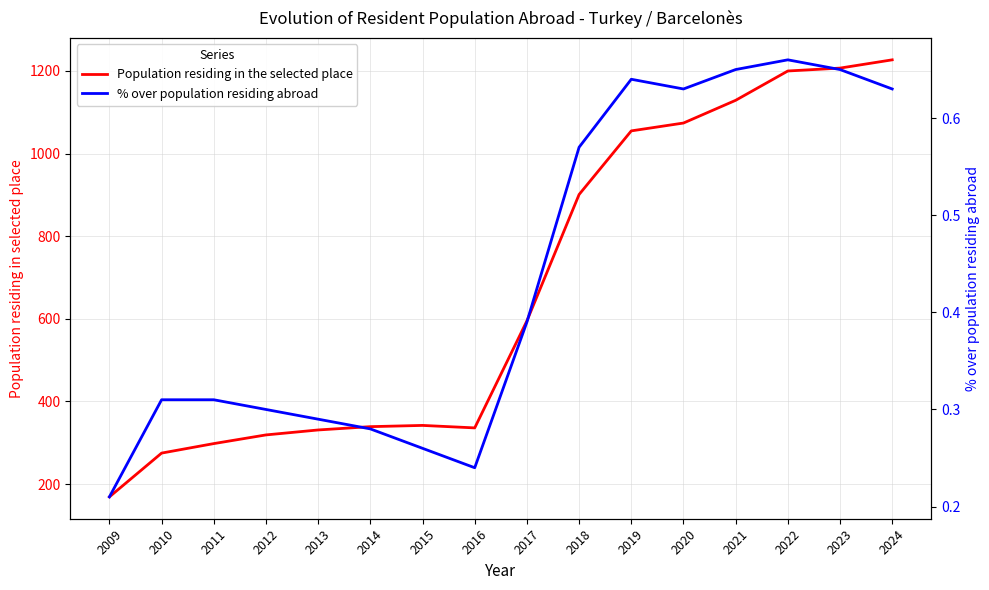

Rank the categories by % over population residing abroad value from highest to lowest.

2022, 2021, 2023, 2019, 2020, 2024, 2018, 2017, 2010, 2011, 2012, 2013, 2014, 2015, 2016, 2009